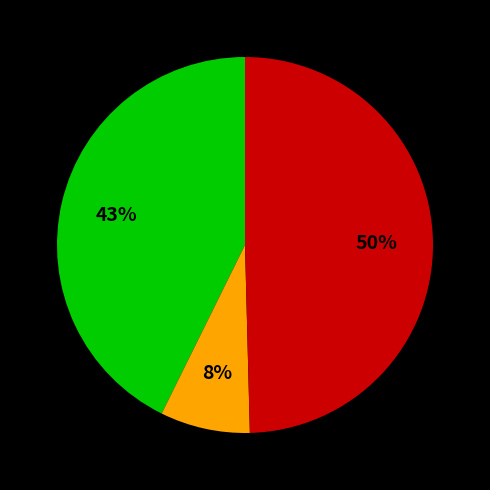

Is there any slice that represents more than half of the pie?

No